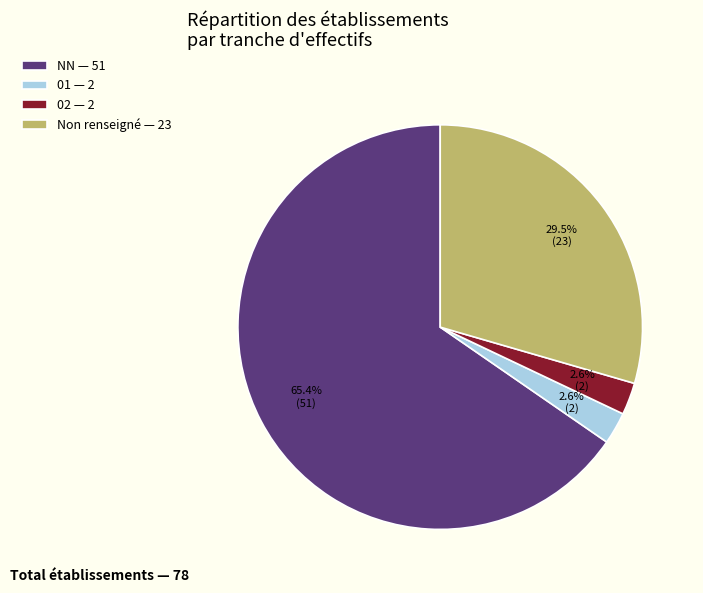

Does any single category account for the majority?

Yes